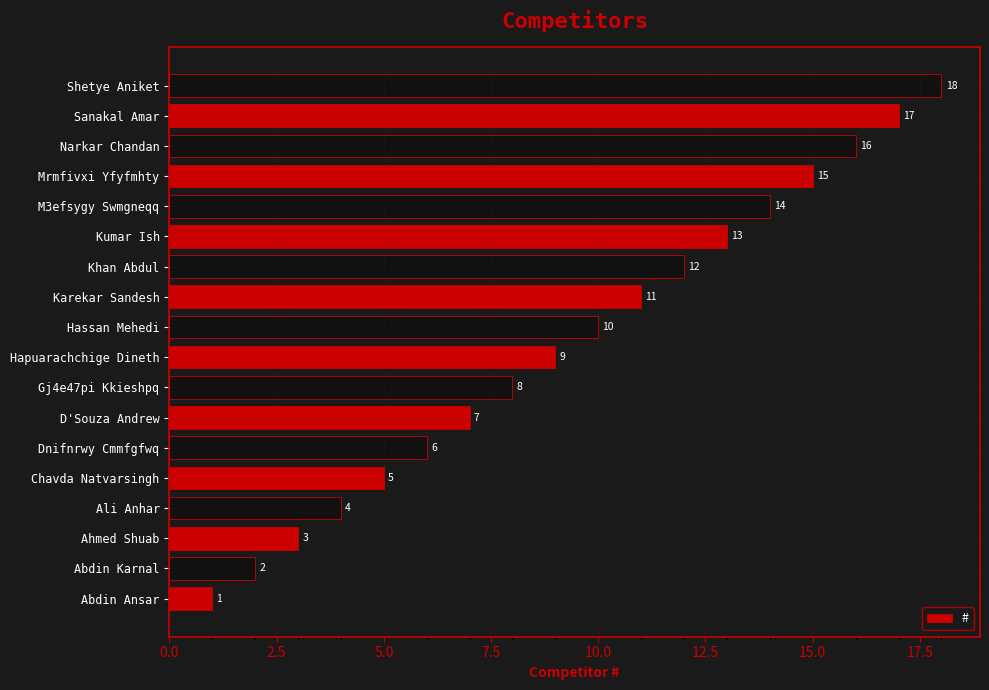

List the labels in order of value, smallest first.

Abdin Ansar, Abdin Karnal, Ahmed Shuab, Ali Anhar, Chavda Natvarsingh, Dnifnrwy Cmmfgfwq, D'Souza Andrew, Gj4e47pi Kkieshpq, Hapuarachchige Dineth, Hassan Mehedi, Karekar Sandesh, Khan Abdul, Kumar Ish, M3efsygy Swmgneqq, Mrmfivxi Yfyfmhty, Narkar Chandan, Sanakal Amar, Shetye Aniket